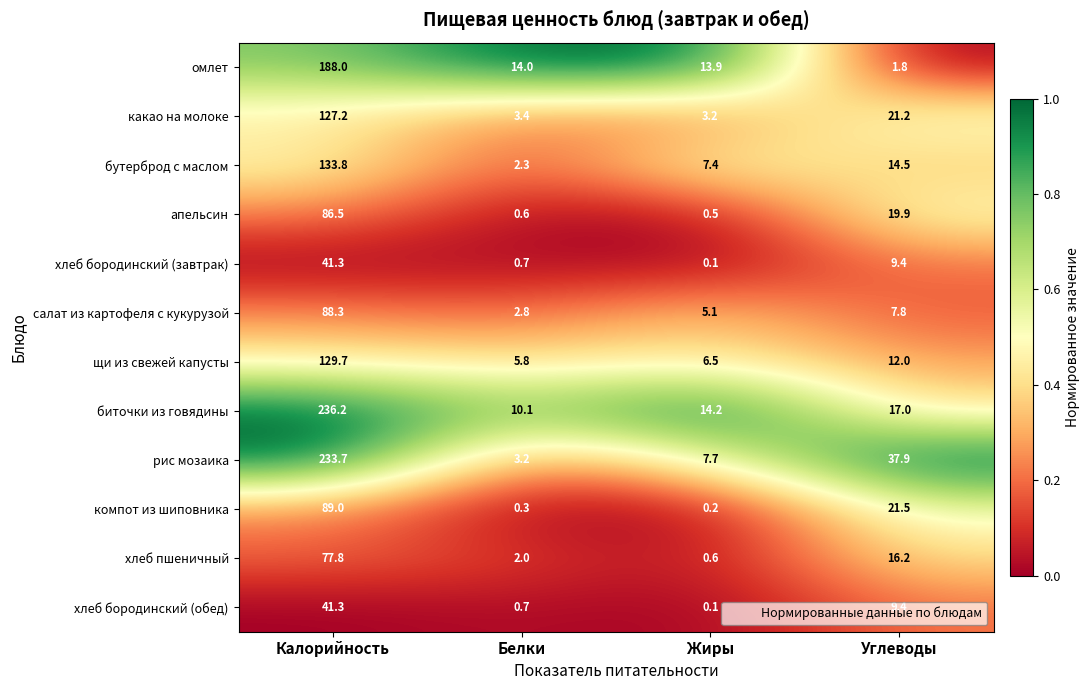

At which label is какао на молоке closest to 65?

Углеводы